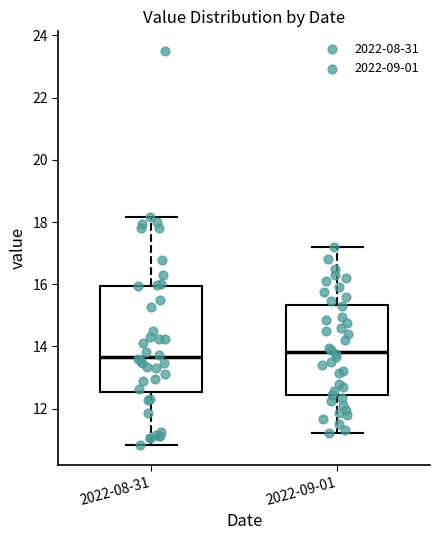

Where does the lower whisker of the box for 2022-08-31 end on the y-axis? The values are not printed on the chart, so give them approximately, as read against the axis.

10.8